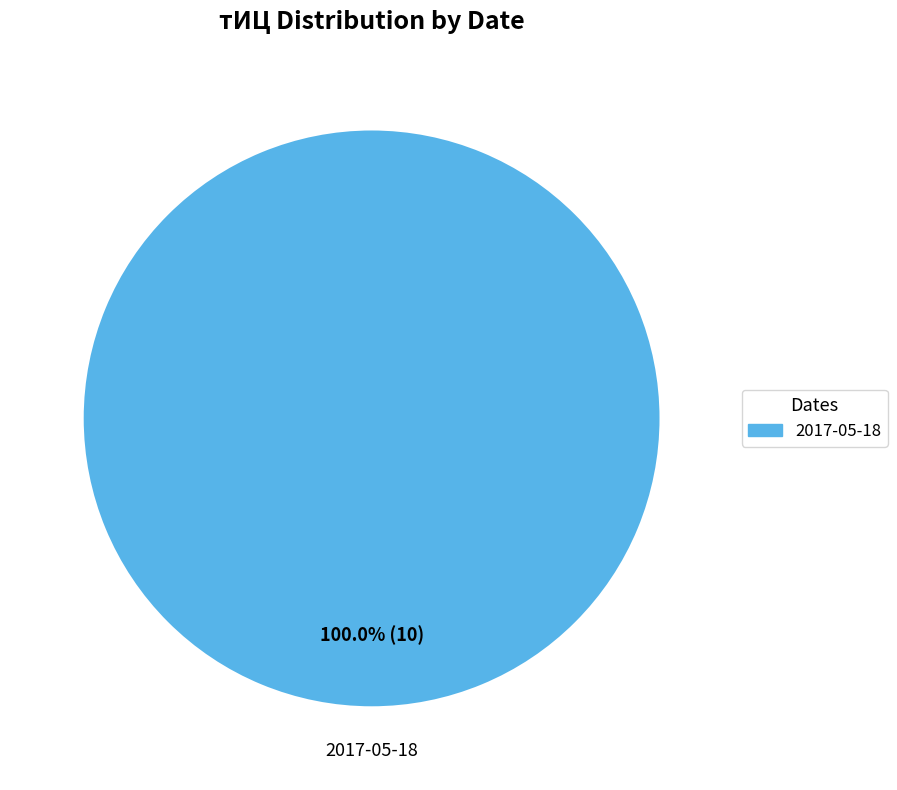

Does any single category account for the majority?

Yes